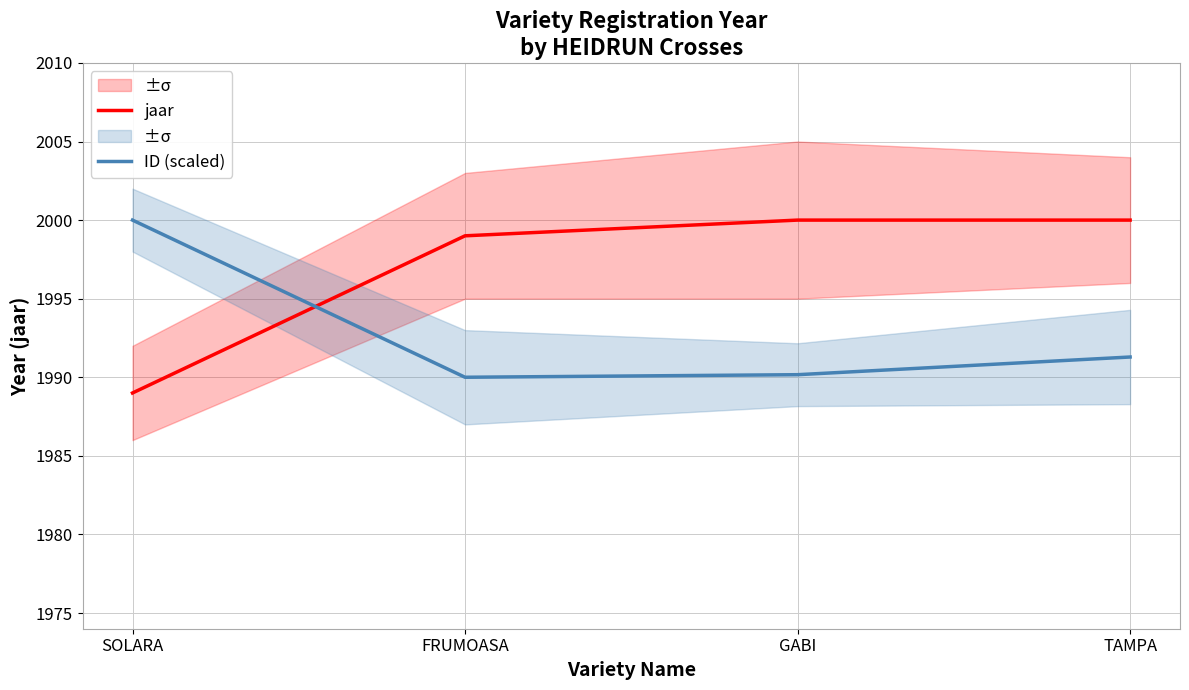

How many lines are shown in the chart?

2